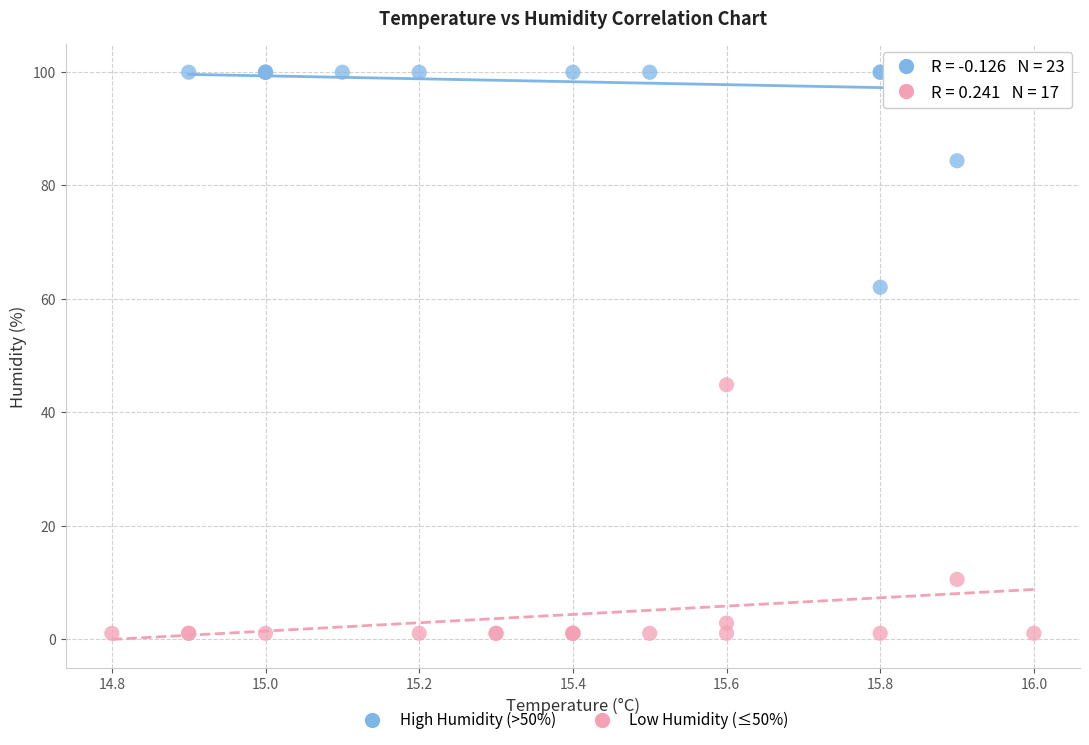

Which series contains the highest Y value?

High Humidity (>50%)